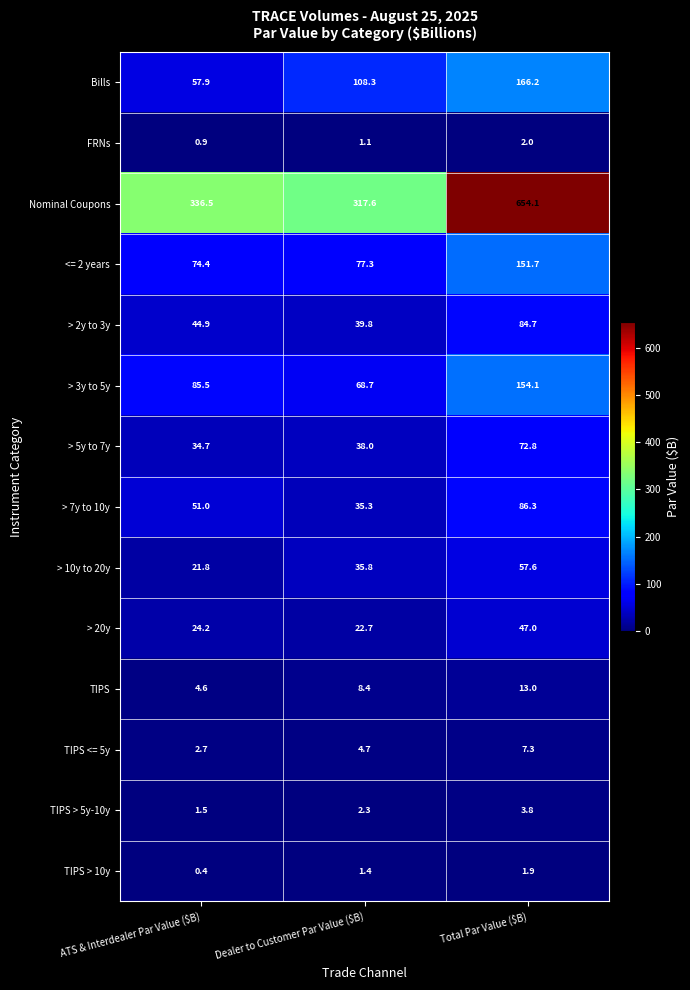

The FRNs series shows 0.5 at Total Par Value ($B). True or false?

False